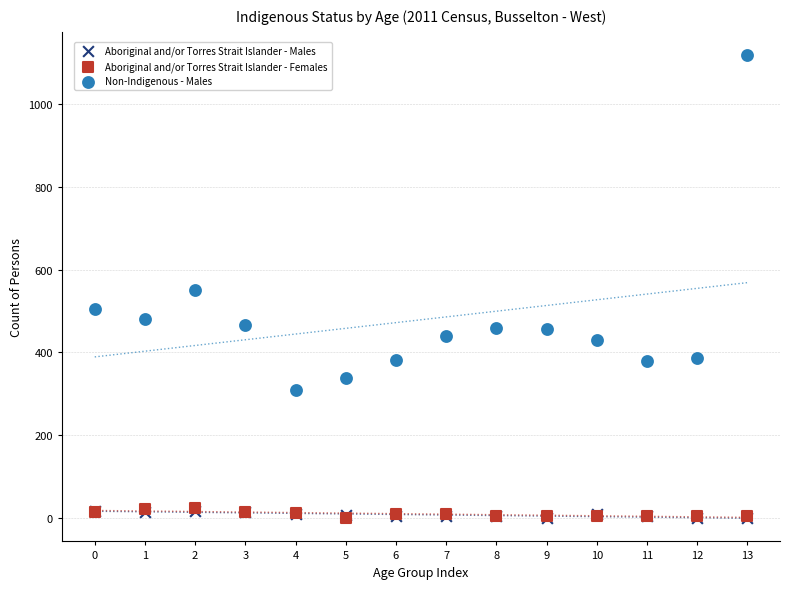

Which series has the widest spread of Y values?

Non-Indigenous - Males